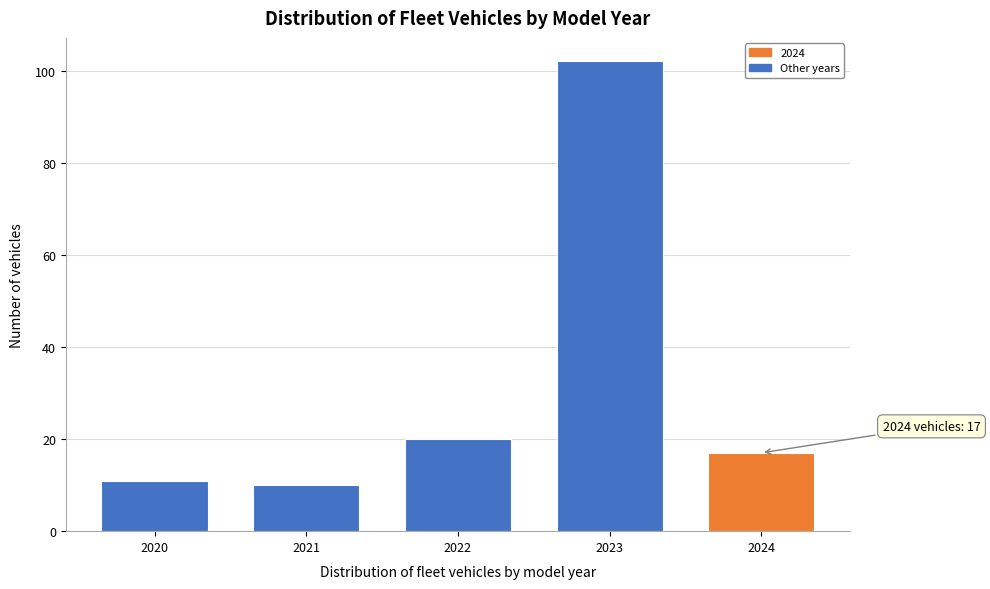

Reading right to left, extract all data points from this chart.

2024=17	2023=102	2022=20	2021=10	2020=11